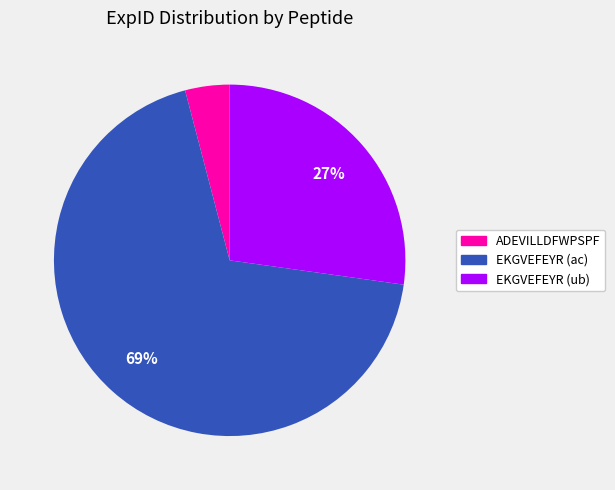

Which category has the smallest portion of the pie?

ADEVILLDFWPSPF